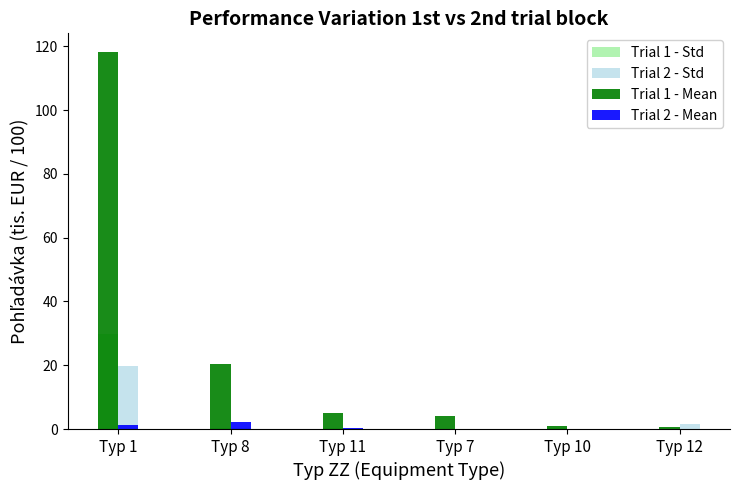

What is the sum of all Trial 2 - Std values?

21.7